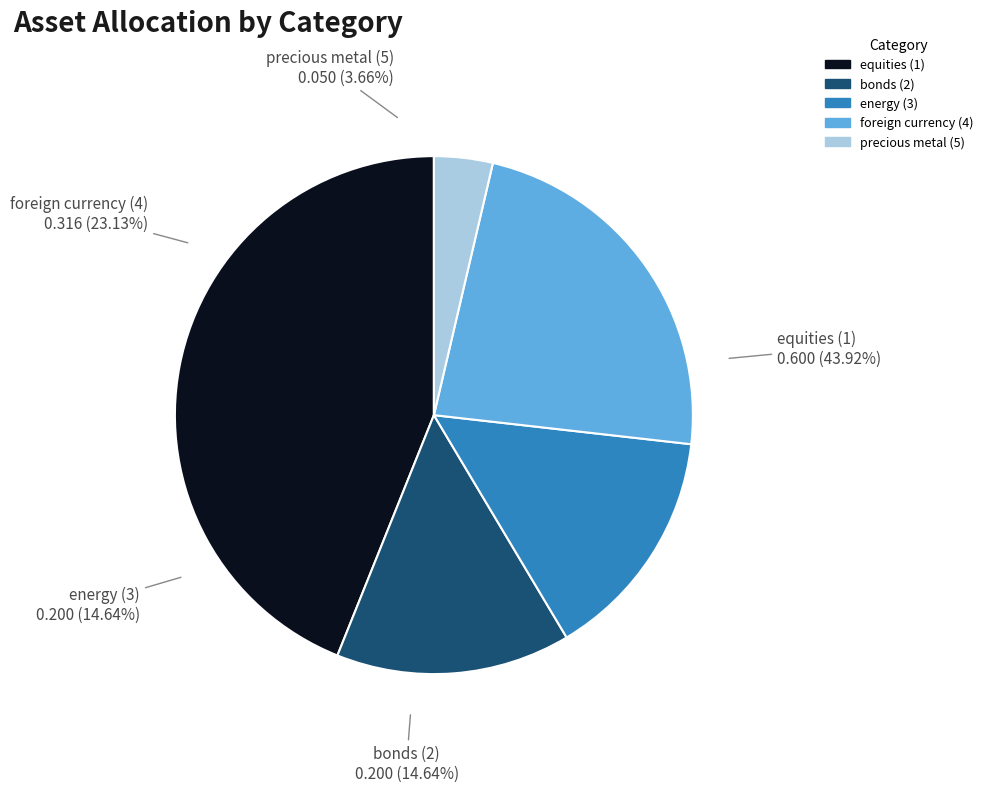

To the nearest percent, what percentage of the pie is precious metal (5)?

4%